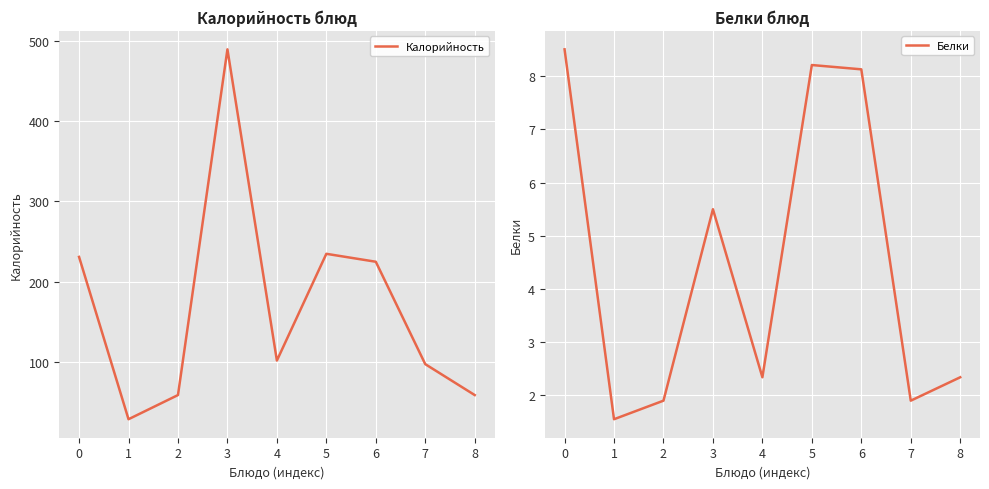

Rank the categories by Калорийность value from lowest to highest.

1, 2, 8, 7, 4, 6, 0, 5, 3